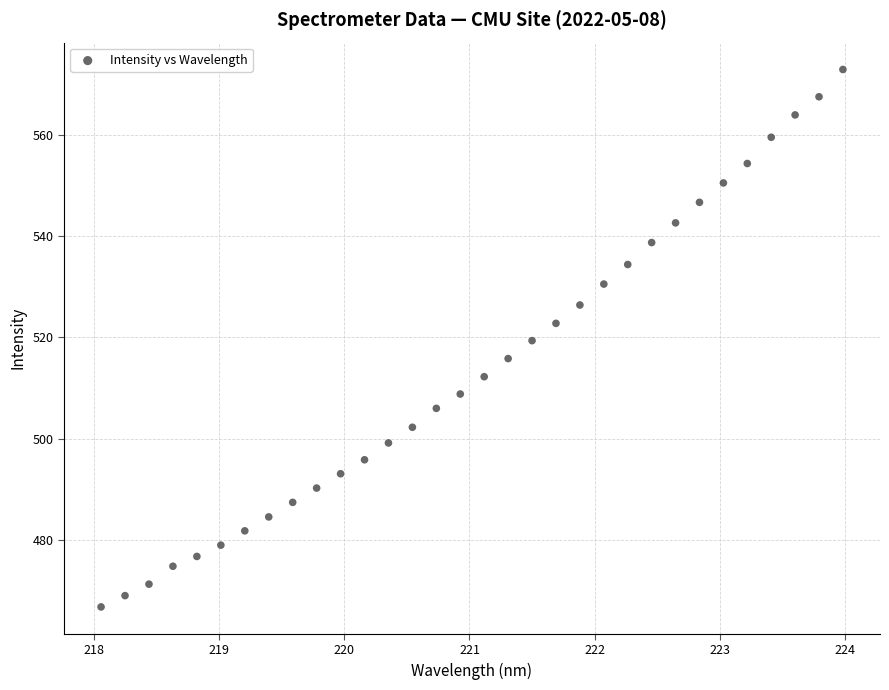

What is the range of X values (max minus min)?

5.9